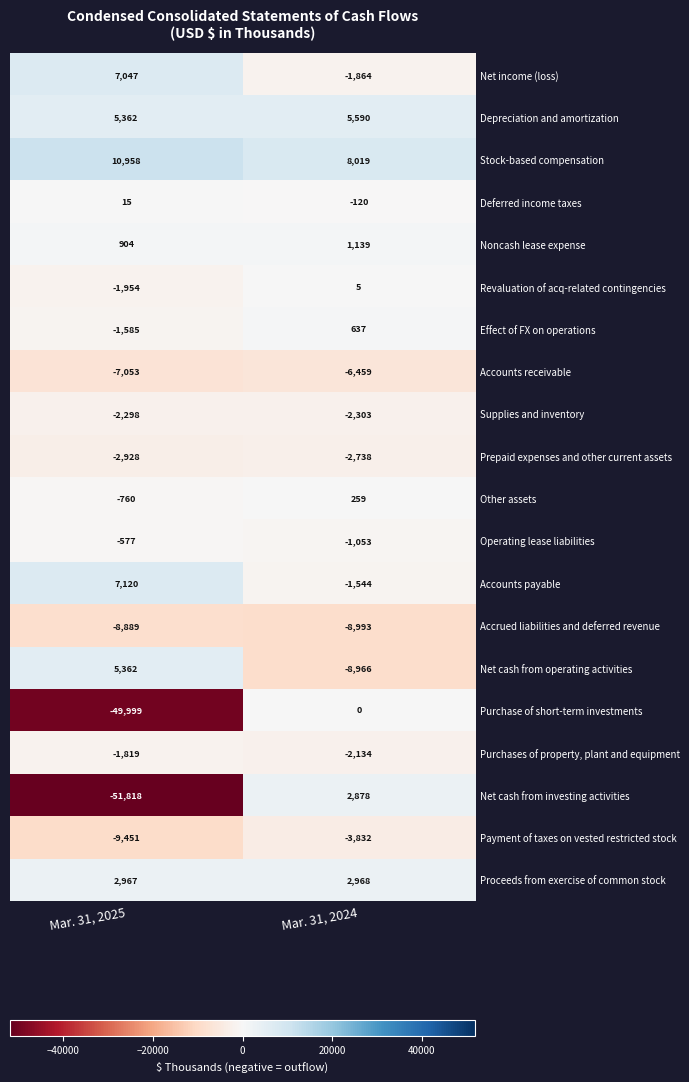

Is it true that Accrued liabilities and deferred revenue equals -8993 at Mar. 31, 2024?

True